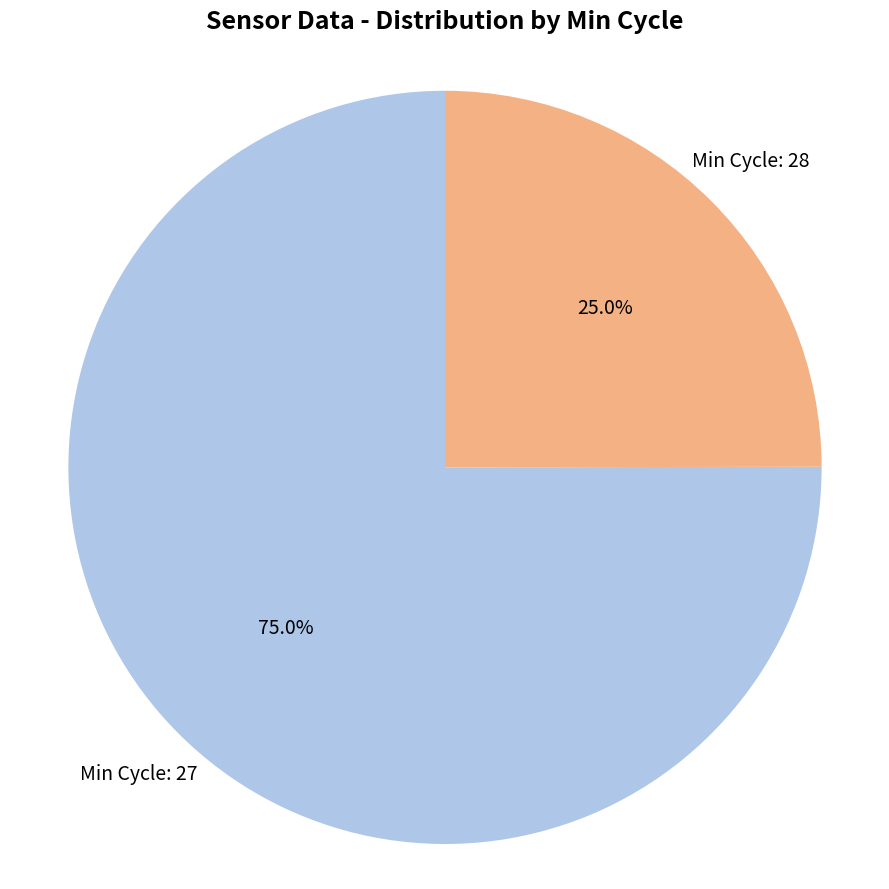

Does any single category account for the majority?

Yes